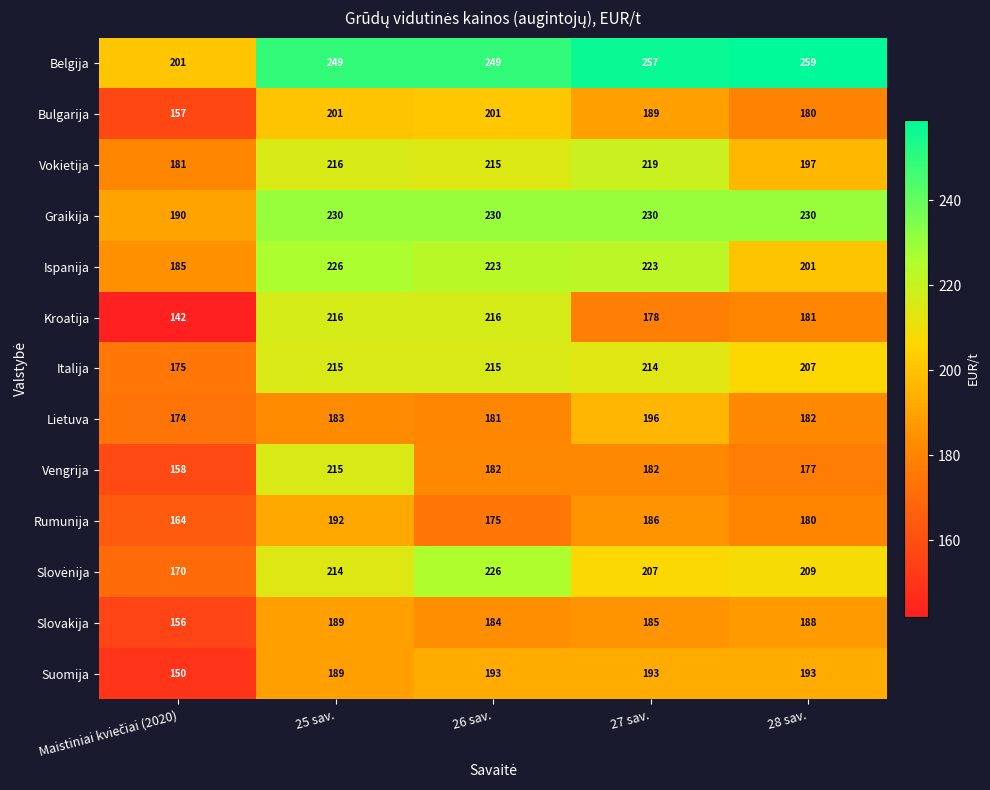

At which label is Rumunija closest to 178?

28 sav.